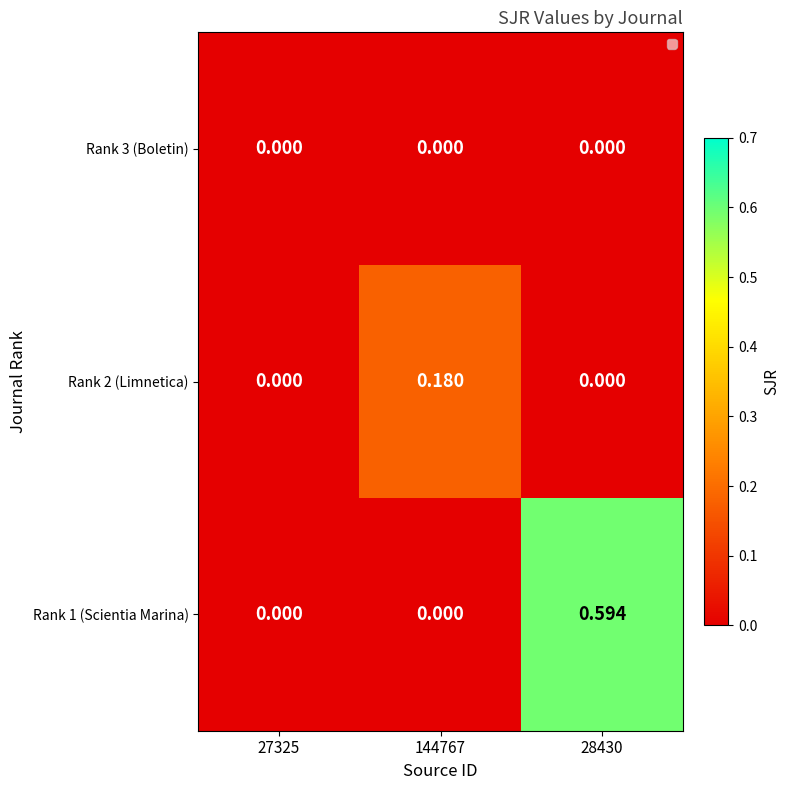

Is the value of Rank 2 (Limnetica) at 144767 greater than the value of Rank 1 (Scientia Marina) at 28430?

No